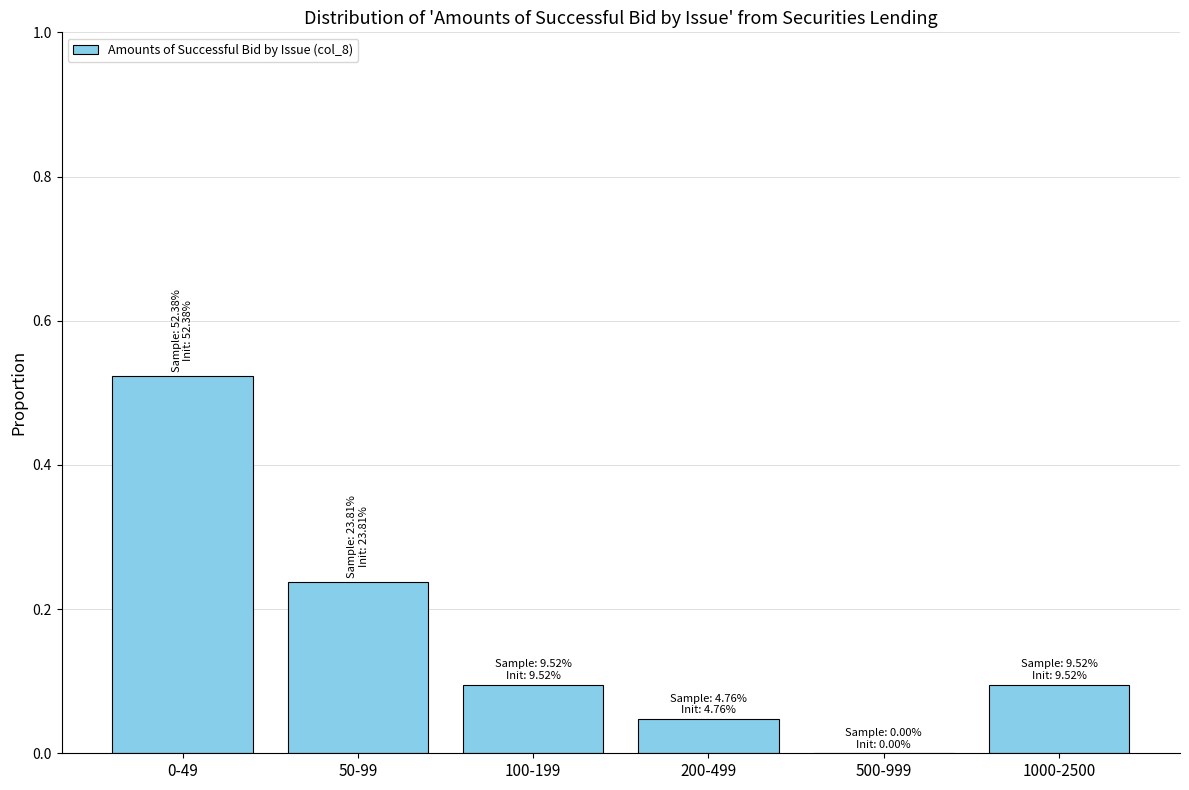

What is the sum of all values?

1.0